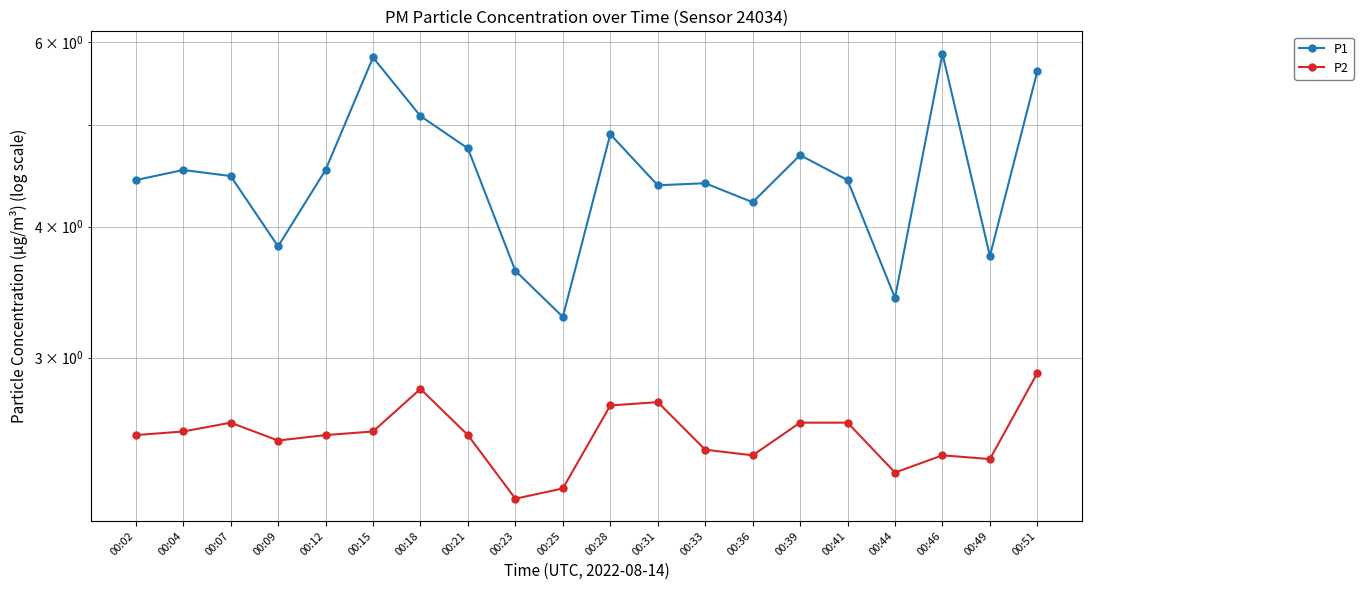

What is the minimum value for P2?

2.2